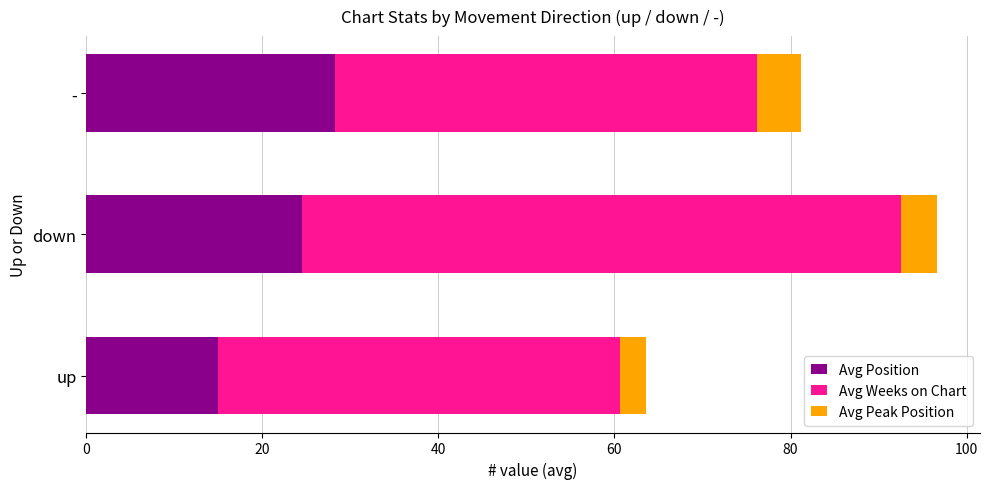

Which category has the lowest value in the Avg Position series?

up